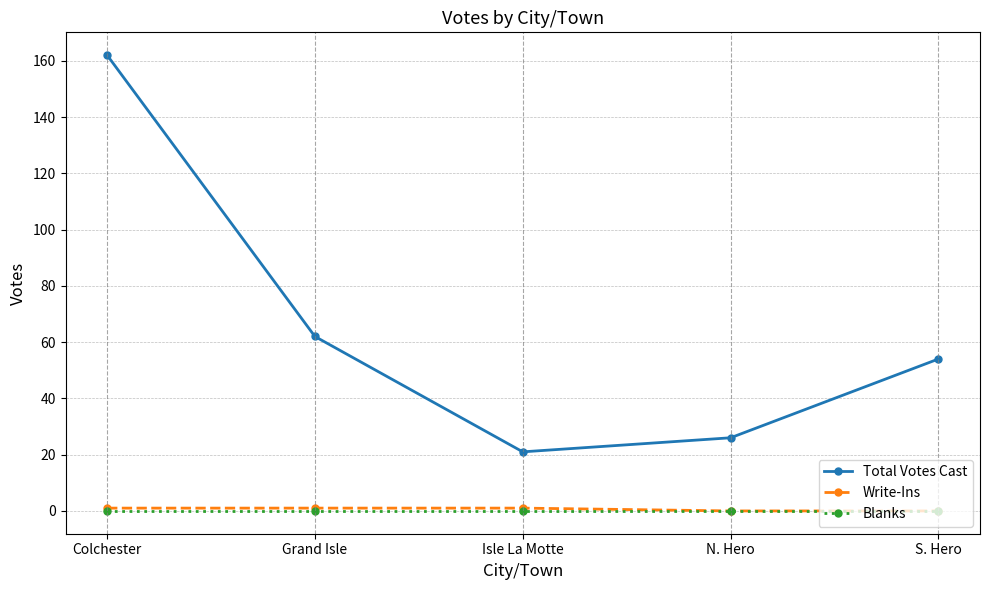

List the labels in order of Total Votes Cast value, smallest first.

Isle La Motte, N. Hero, S. Hero, Grand Isle, Colchester